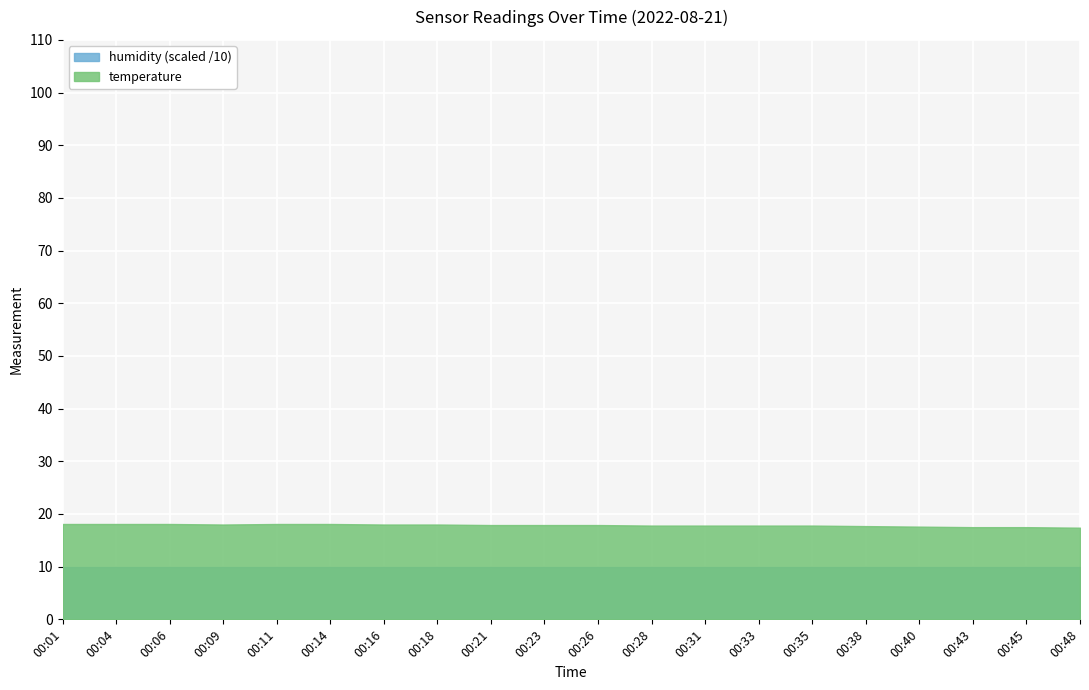

Rank the series by their average value, from highest to lowest.

temperature, humidity (scaled /10)